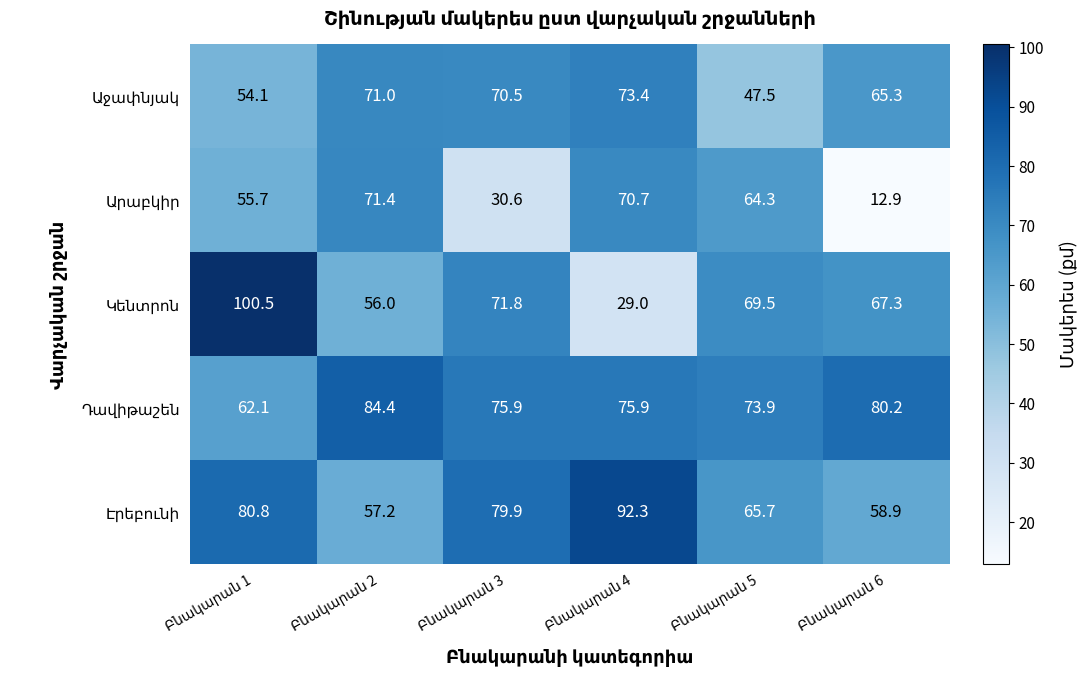

At how many categories does at least one series exceed 79?

5